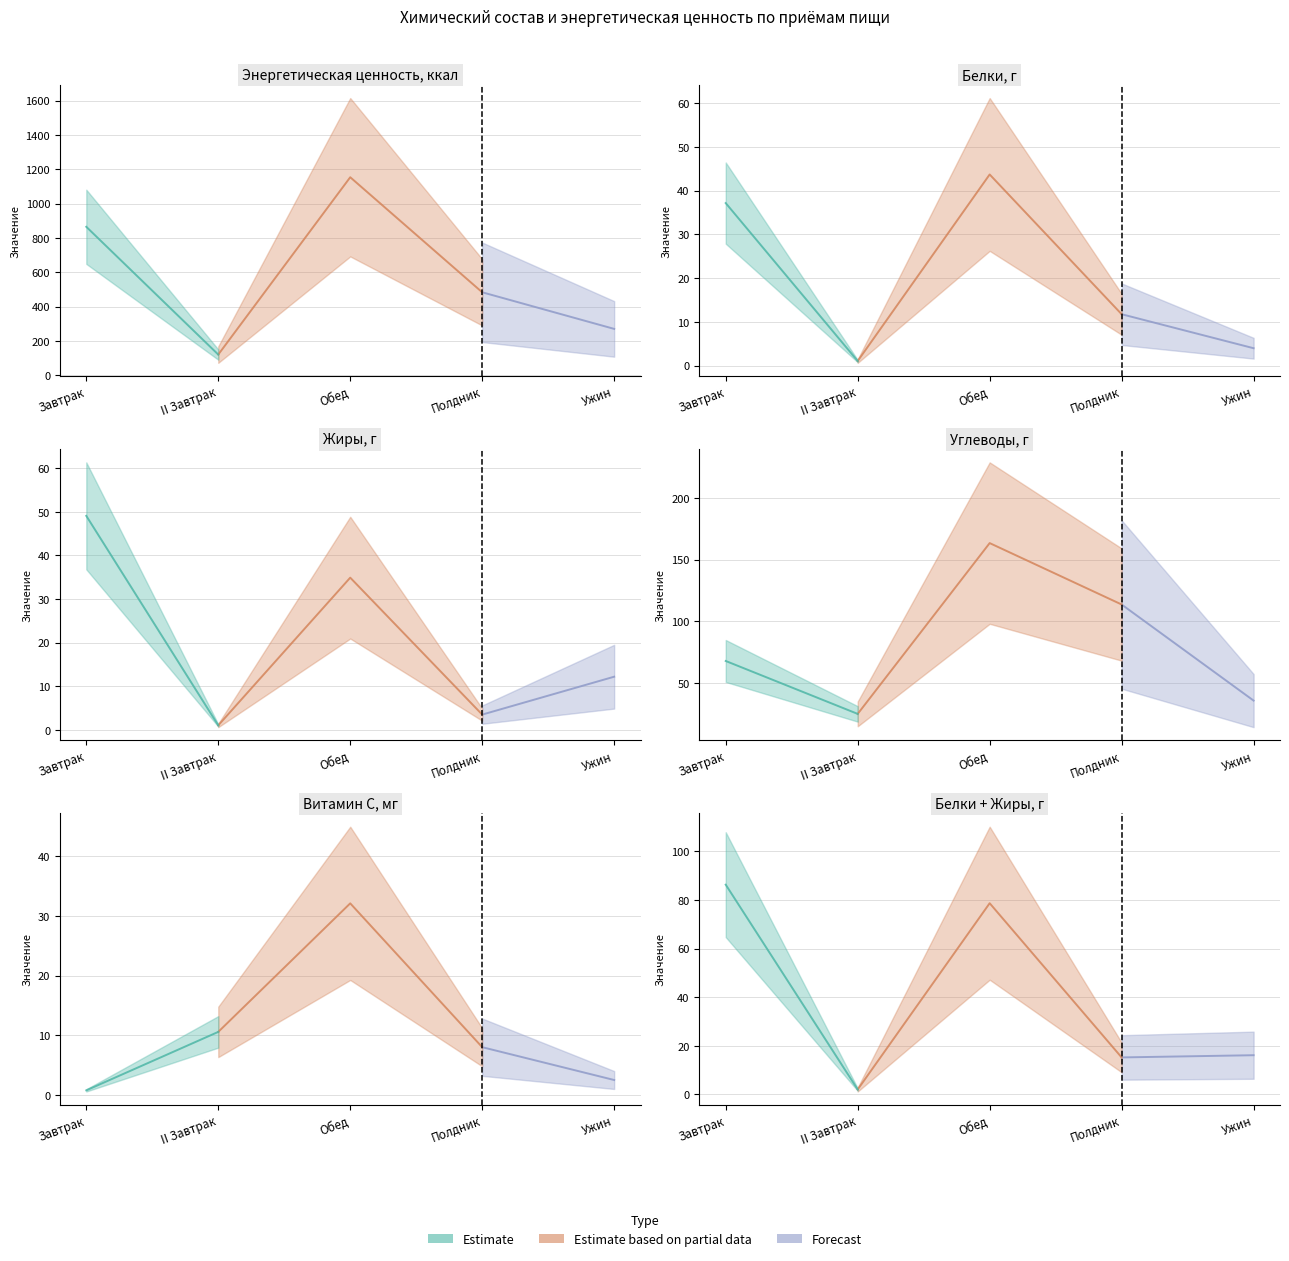

What is the label of the 2nd point from the left?

II Завтрак